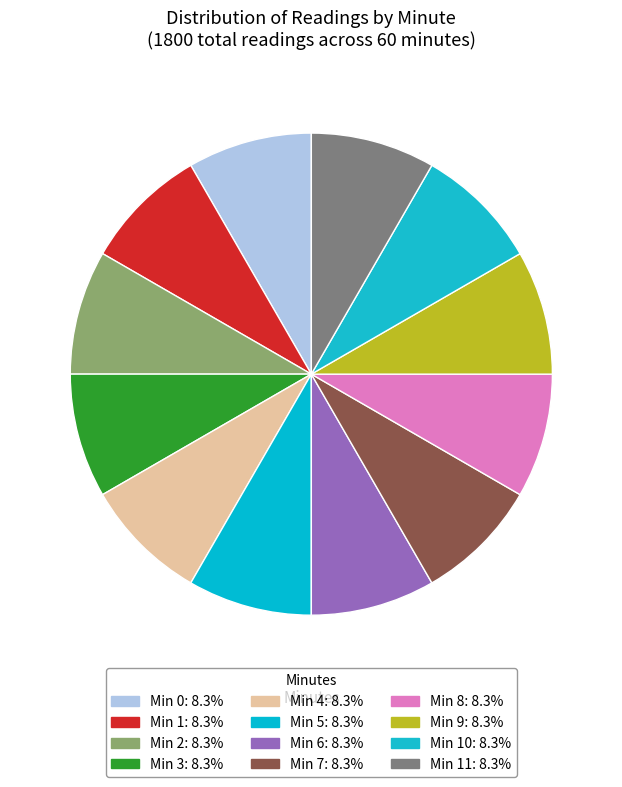

Is there any slice that represents more than half of the pie?

No